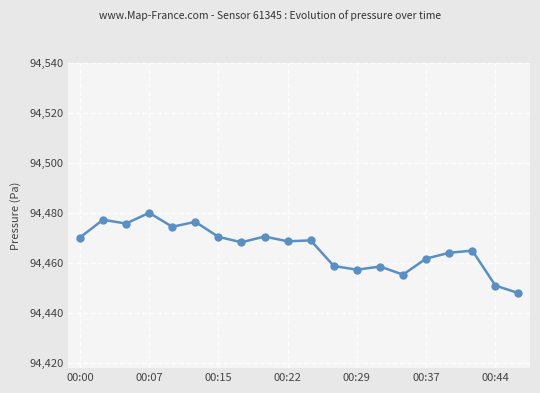

Count the number of data series in this chart.

1